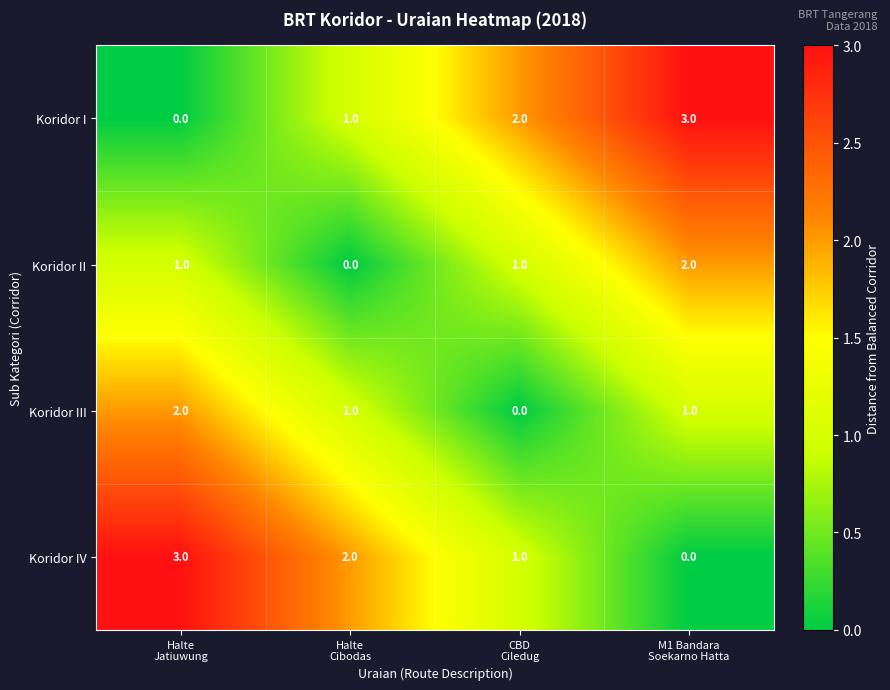

What is the maximum value shown in the chart?

3